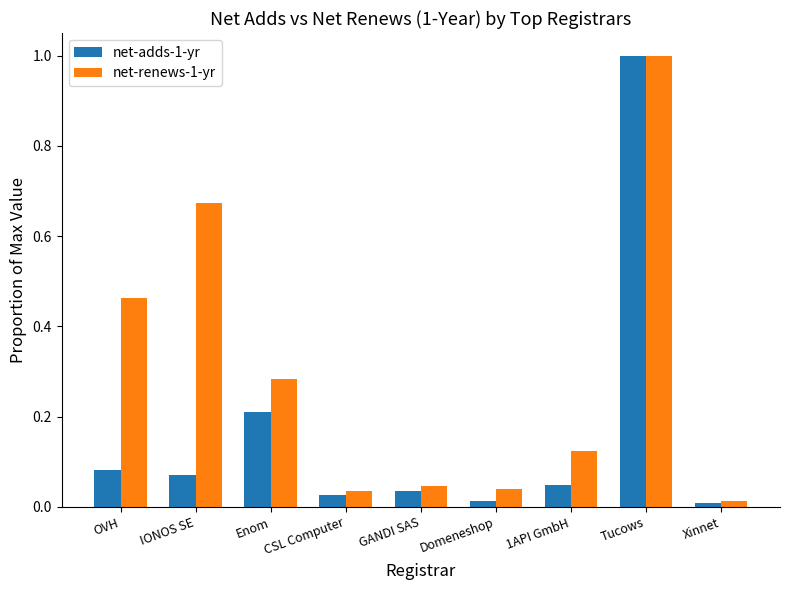

Which category has the highest value in the net-adds-1-yr series?

Tucows